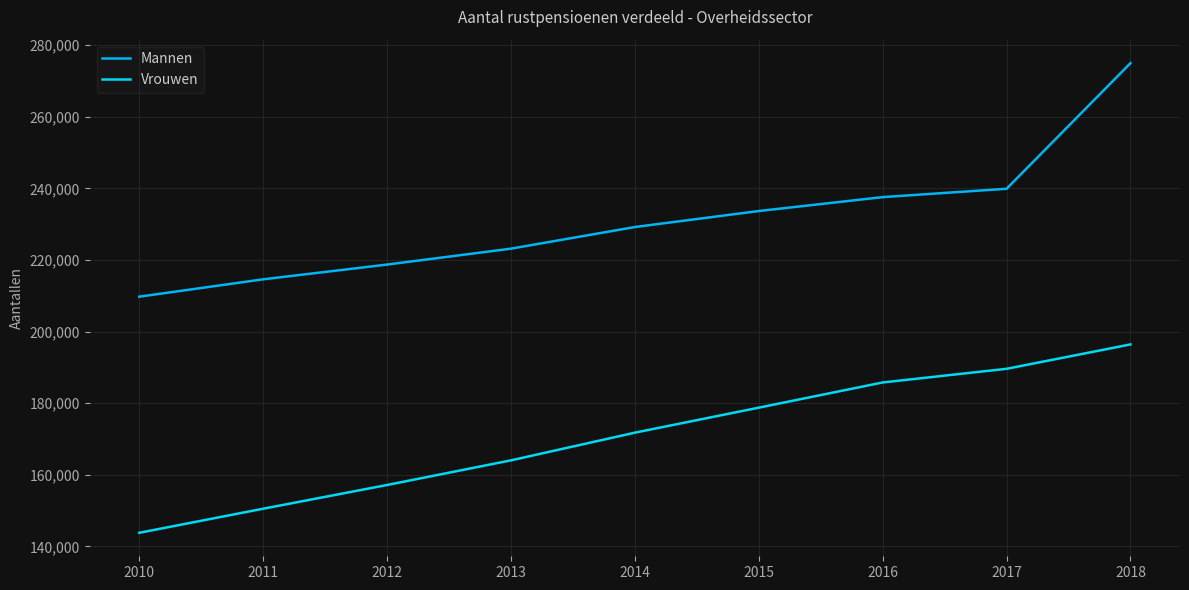

Which category has the lowest value in the Mannen series?

2010